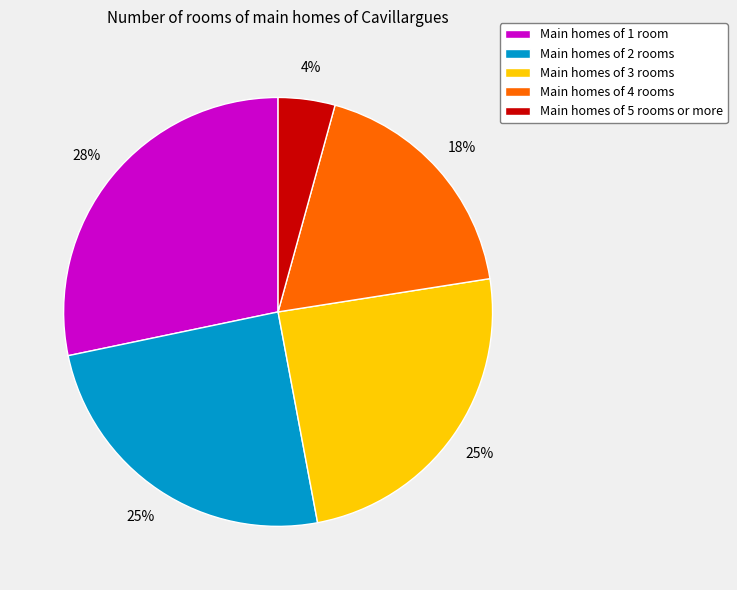

Which category has the smallest portion of the pie?

Main homes of 5 rooms or more